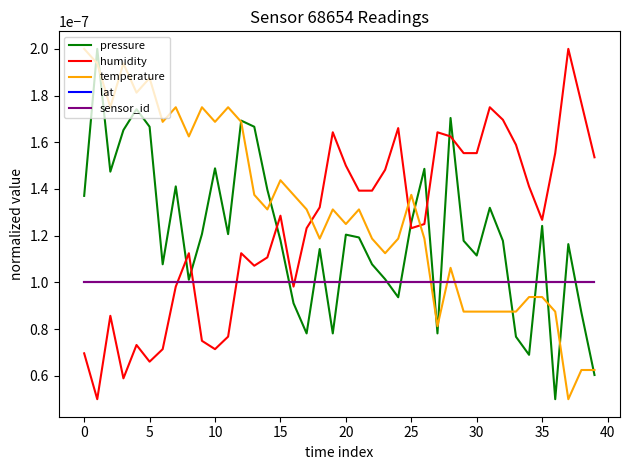

Does the chart display data point markers on the line(s)?

No